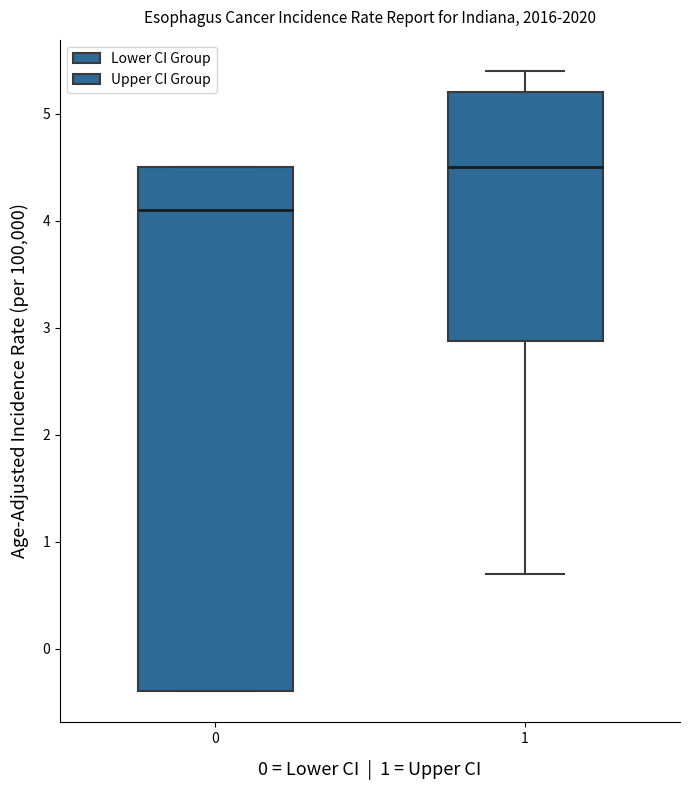

Reading left to right, read every box against the y-axis: the position of its median line, the range the box covers, and the ends of its whiskers. The values are not printed on the chart, so give them approximately, as read against the axis.

0: median 4.1, box -0.4 to 4.5, whiskers -0.4 to 4.5
1: median 4.5, box 2.9 to 5.2, whiskers 0.7 to 5.4